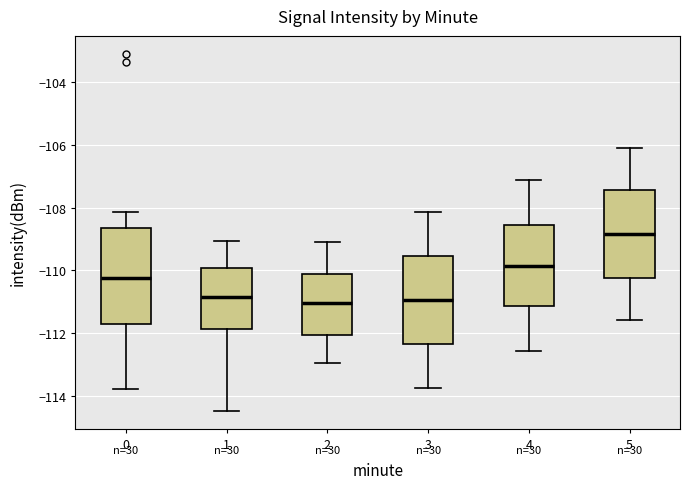

Reading left to right, read every box against the y-axis: the position of its median line, the range the box covers, and the ends of its whiskers. The values are not printed on the chart, so give them approximately, as read against the axis.

0: median -110.2, box -111.6 to -108.6, whiskers -113.8 to -108.2
1: median -110.8, box -111.8 to -110.0, whiskers -114.4 to -109.0
2: median -111.0, box -112.0 to -110.2, whiskers -113.0 to -109.0
3: median -111.0, box -112.4 to -109.6, whiskers -113.8 to -108.2
4: median -109.8, box -111.2 to -108.6, whiskers -112.6 to -107.2
5: median -108.8, box -110.2 to -107.4, whiskers -111.6 to -106.0